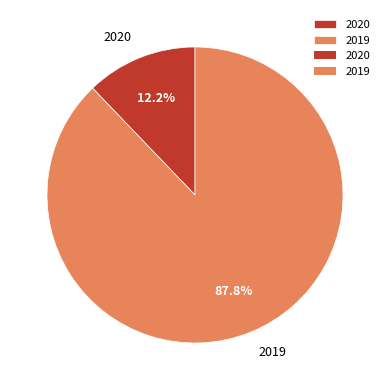

To the nearest percent, what is the average slice percentage?

50%